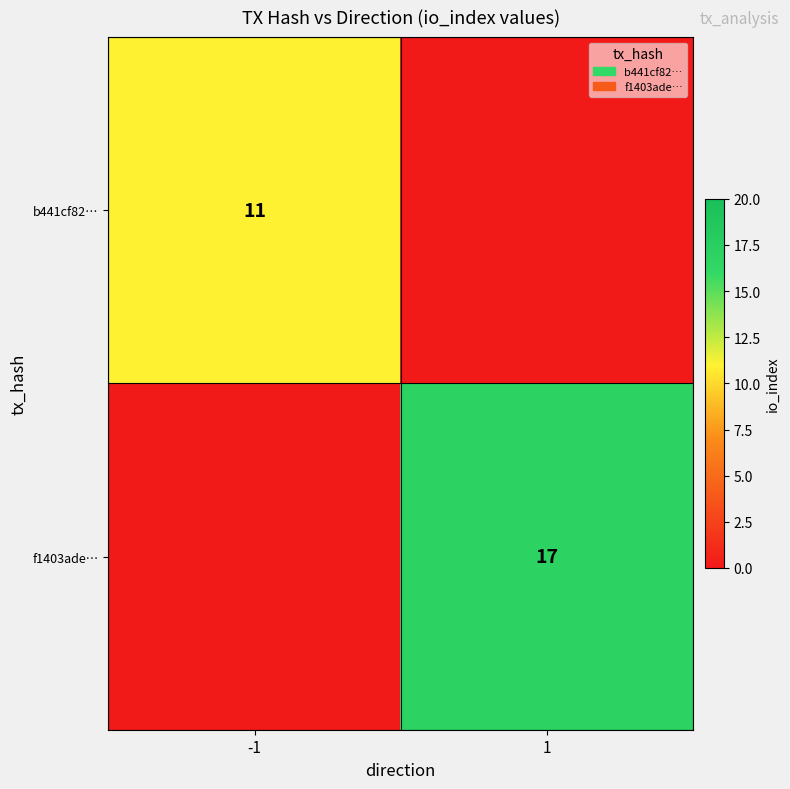

Is it true that b441cf82… equals 3 at -1?

False